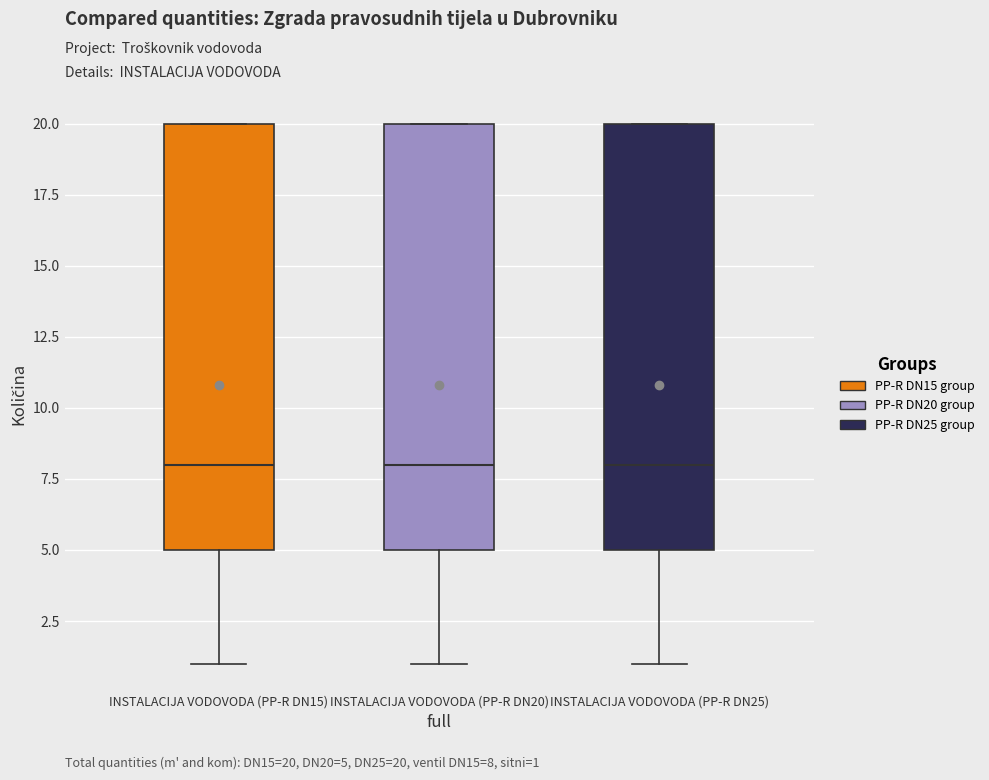

Reading left to right, transcribe this box plot: for each box, give where its median line is, the range the box spans, and where its two whiskers end, as read against the y-axis. The values are not printed on the chart, so give them approximately, as read against the axis.

INSTALACIJA VODOVODA (PP-R DN15): median 8, box 5 to 20, whiskers 1 to 20
INSTALACIJA VODOVODA (PP-R DN20): median 8, box 5 to 20, whiskers 1 to 20
INSTALACIJA VODOVODA (PP-R DN25): median 8, box 5 to 20, whiskers 1 to 20